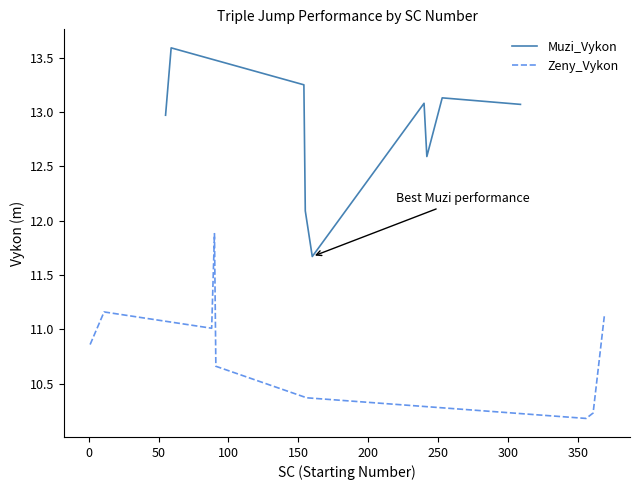

List the series in order of their peak value, highest first.

Muzi_Vykon, Zeny_Vykon